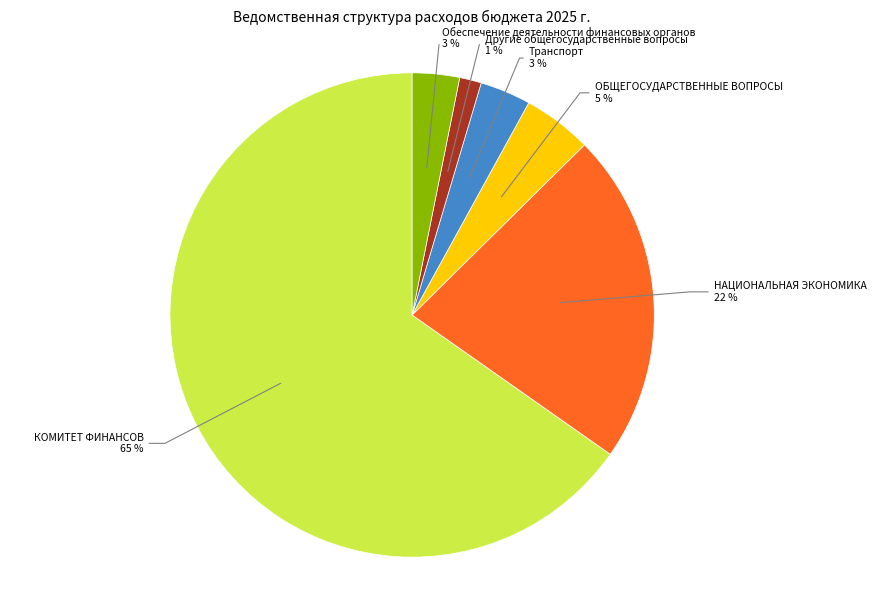

Count the number of slices in the pie.

6